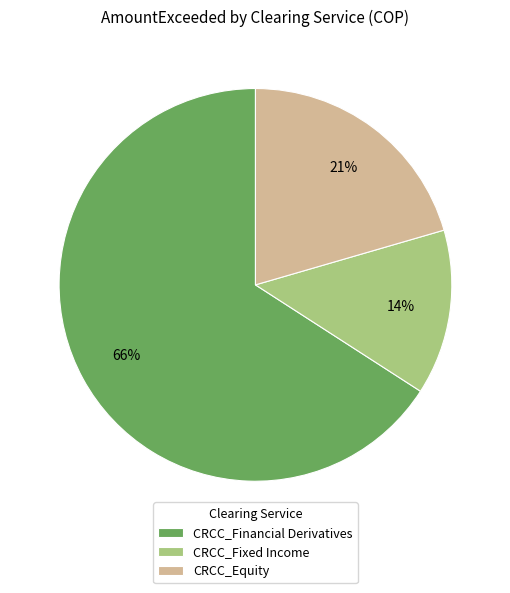

Does CRCC_Fixed Income represent more than half of the total?

No